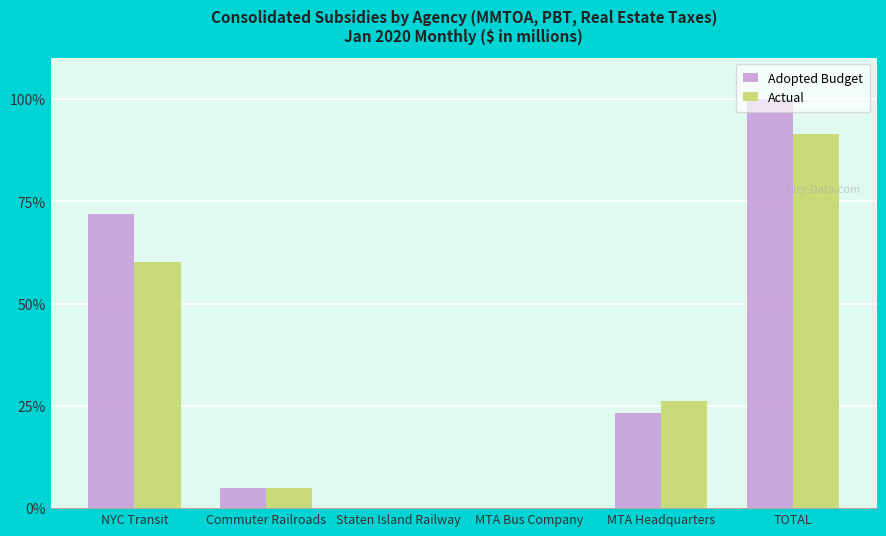

What is the sum of all Adopted Budget values?

200.0